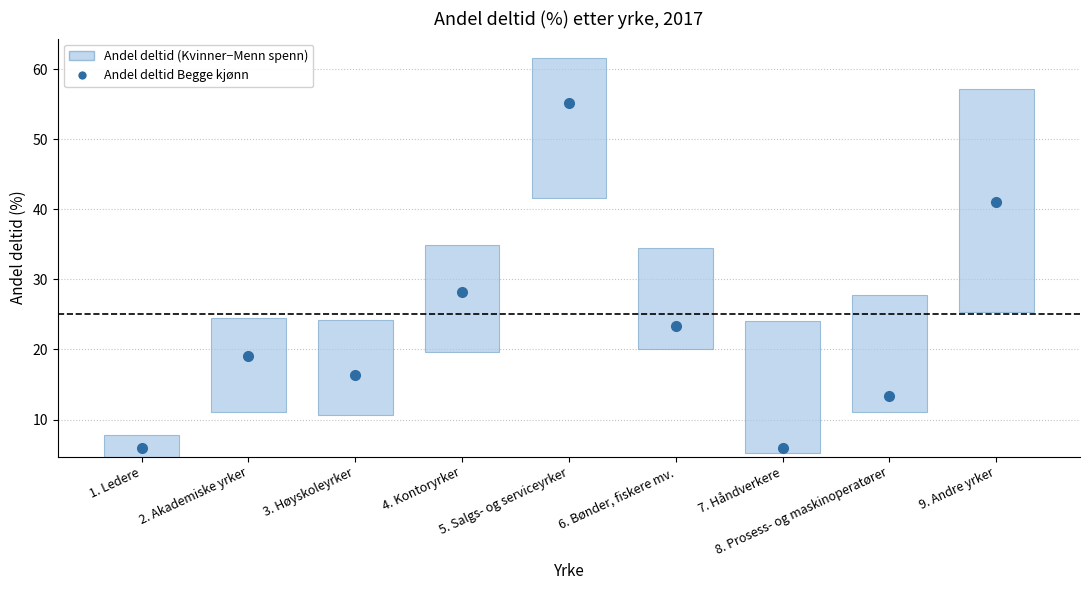

How many categories are shown in the chart?

9